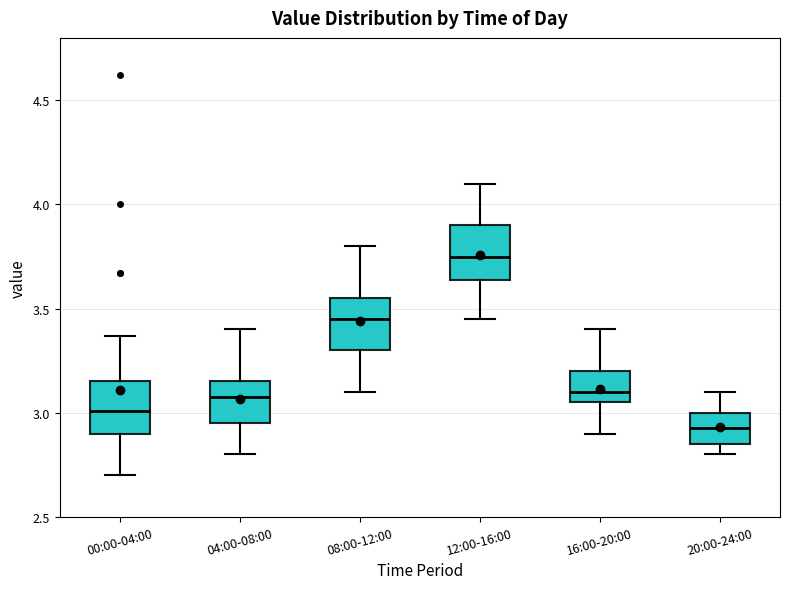

Reading left to right, read every box against the y-axis: the position of its median line, the range the box covers, and the ends of its whiskers. The values are not printed on the chart, so give them approximately, as read against the axis.

00:00-04:00: median 3.00, box 2.90 to 3.15, whiskers 2.70 to 3.35
04:00-08:00: median 3.10, box 2.95 to 3.15, whiskers 2.80 to 3.40
08:00-12:00: median 3.45, box 3.30 to 3.55, whiskers 3.10 to 3.80
12:00-16:00: median 3.75, box 3.65 to 3.90, whiskers 3.45 to 4.10
16:00-20:00: median 3.10, box 3.05 to 3.20, whiskers 2.90 to 3.40
20:00-24:00: median 2.95, box 2.85 to 3.00, whiskers 2.80 to 3.10